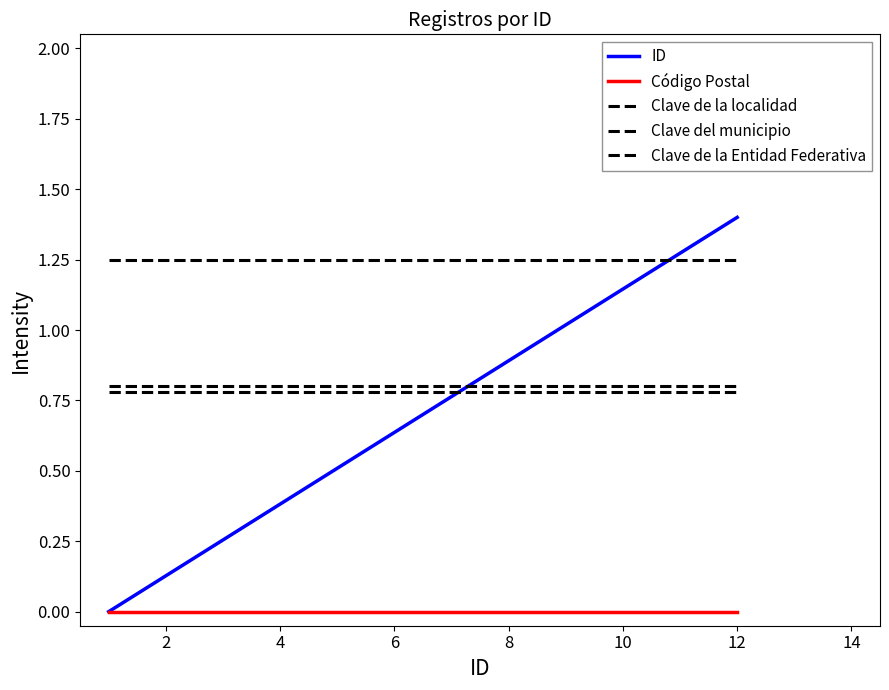

How many lines are shown in the chart?

5